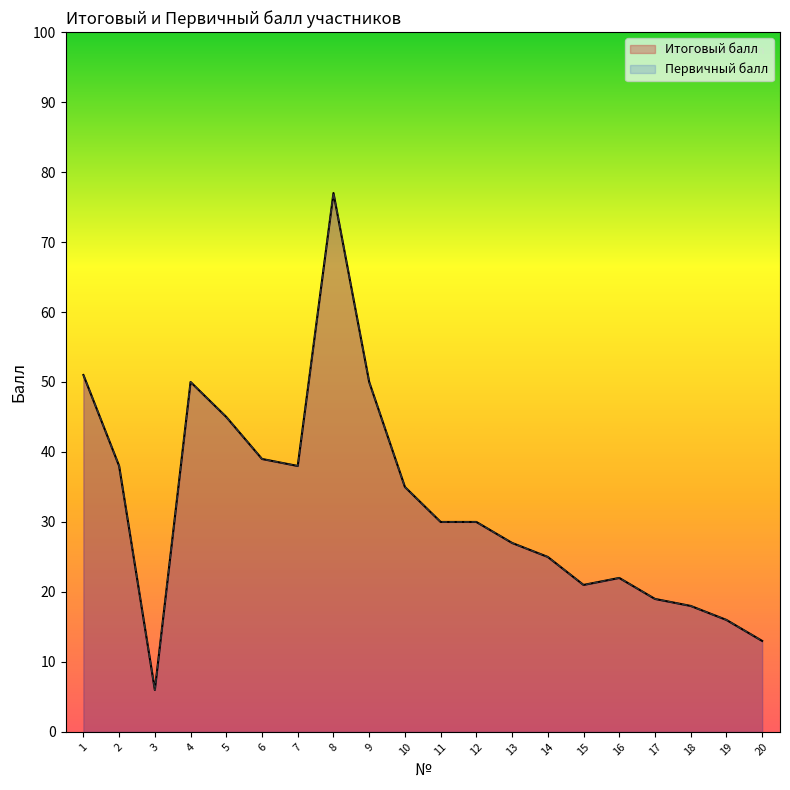

Reading left to right, transcribe all the data shown in this chart.

Итоговый балл: 1=51	2=38	3=6	4=50	5=45	6=39	7=38	8=77	9=50	10=35	11=30	12=30	13=27	14=25	15=21	16=22	17=19	18=18	19=16	20=13
Первичный балл: 1=51	2=38	3=6	4=50	5=45	6=39	7=38	8=77	9=50	10=35	11=30	12=30	13=27	14=25	15=21	16=22	17=19	18=18	19=16	20=13